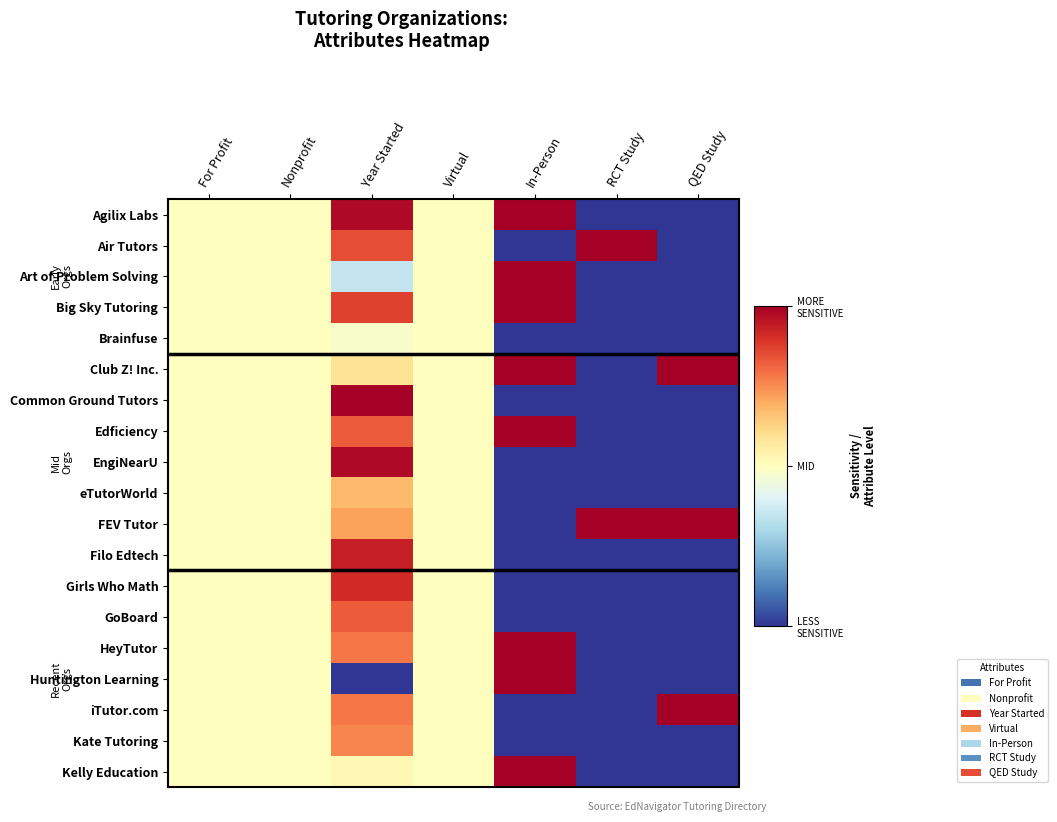

At how many categories does at least one series exceed 0?

7